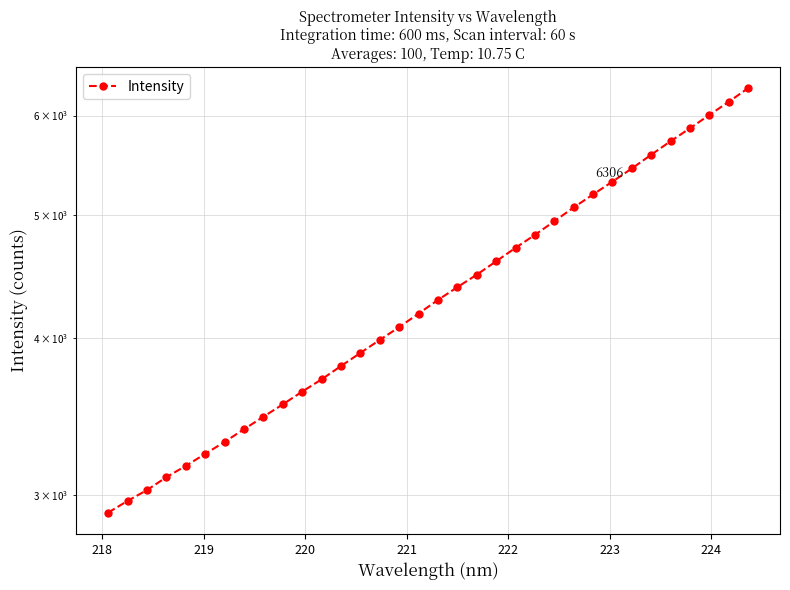

What is the sum of all values?

148289.3